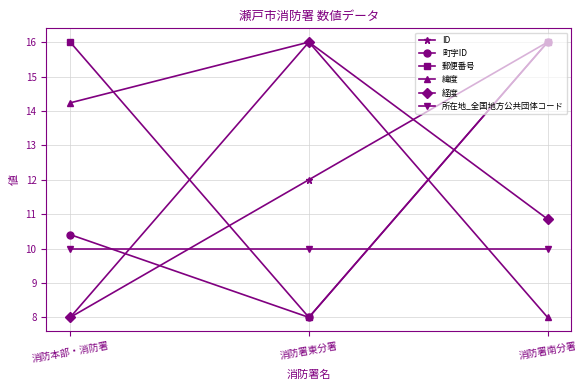

True or false: ID has a value of 8.0 at 消防本部・消防署.

True